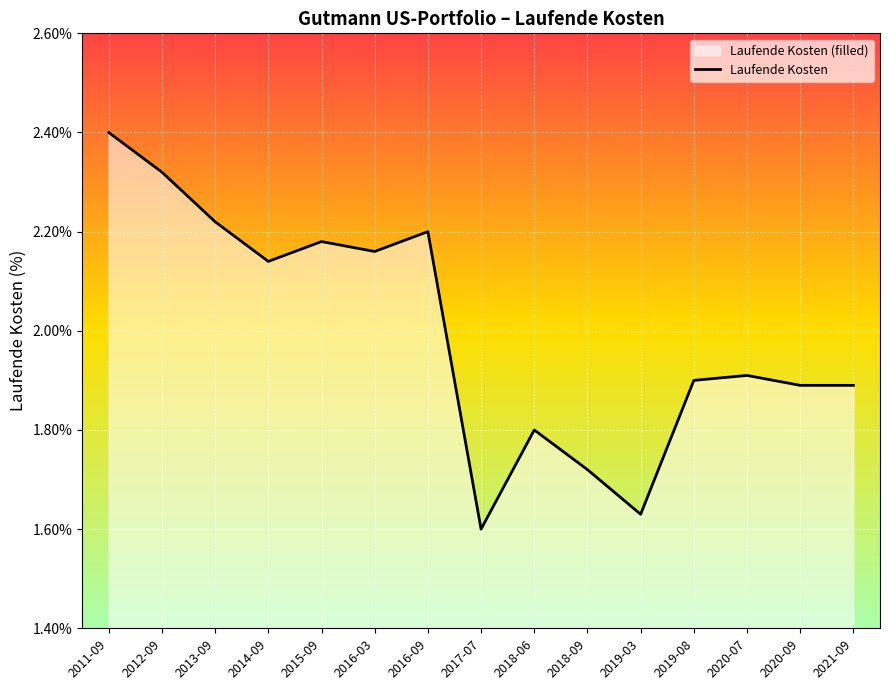

The chart shows a value of 1.9 at 2021-09. True or false?

True